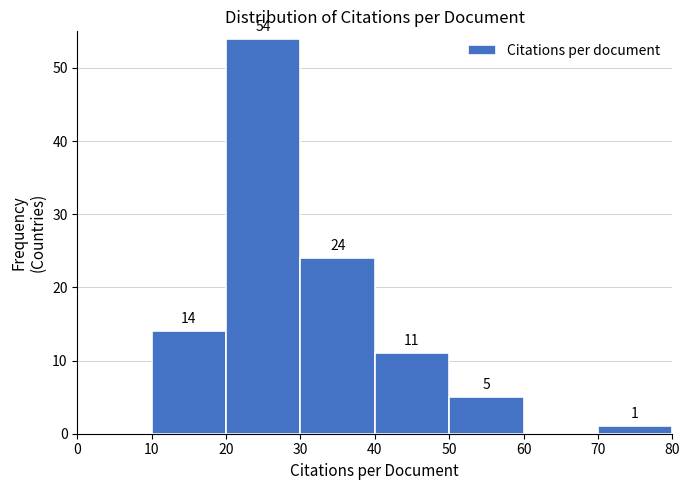

Which range on the x-axis has the tallest bar?

20 to 30